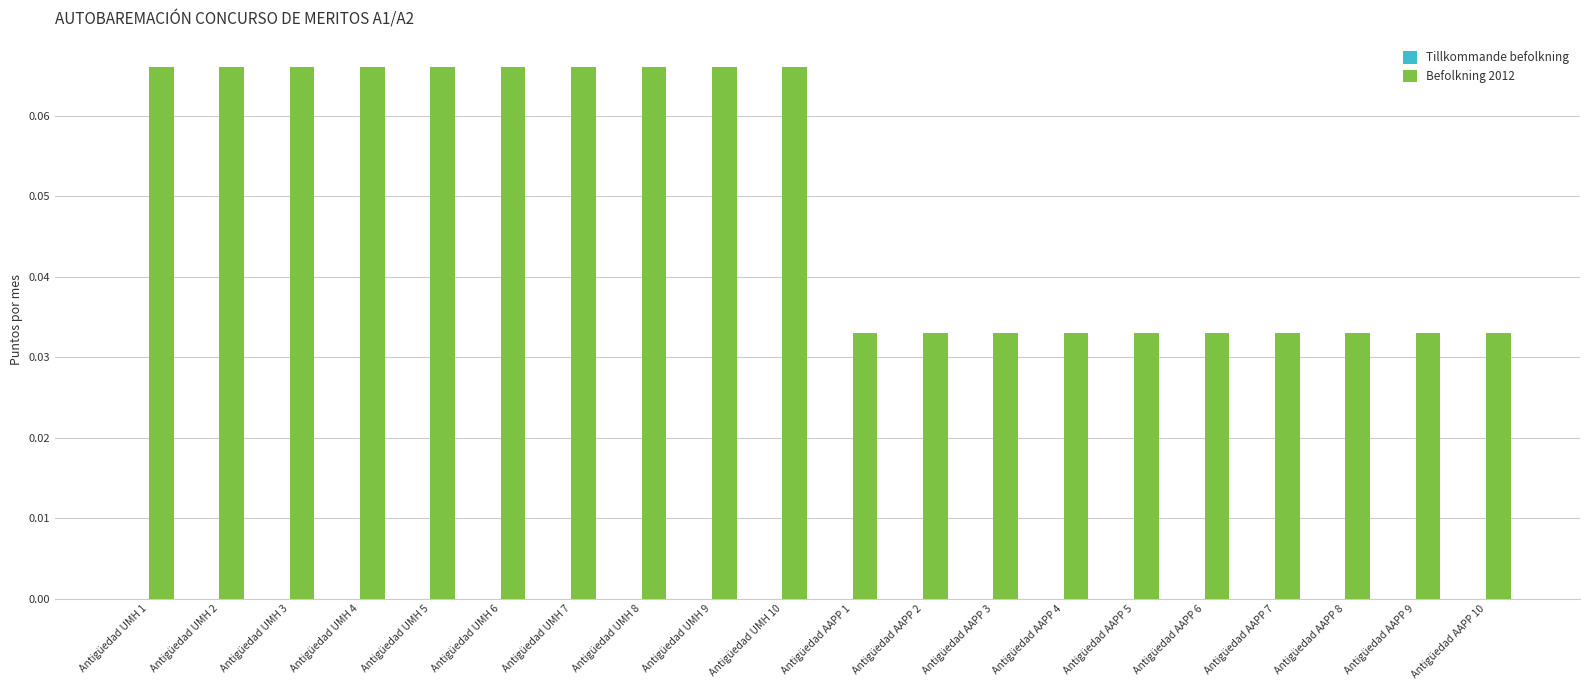

What is the sum of all values?

1.0